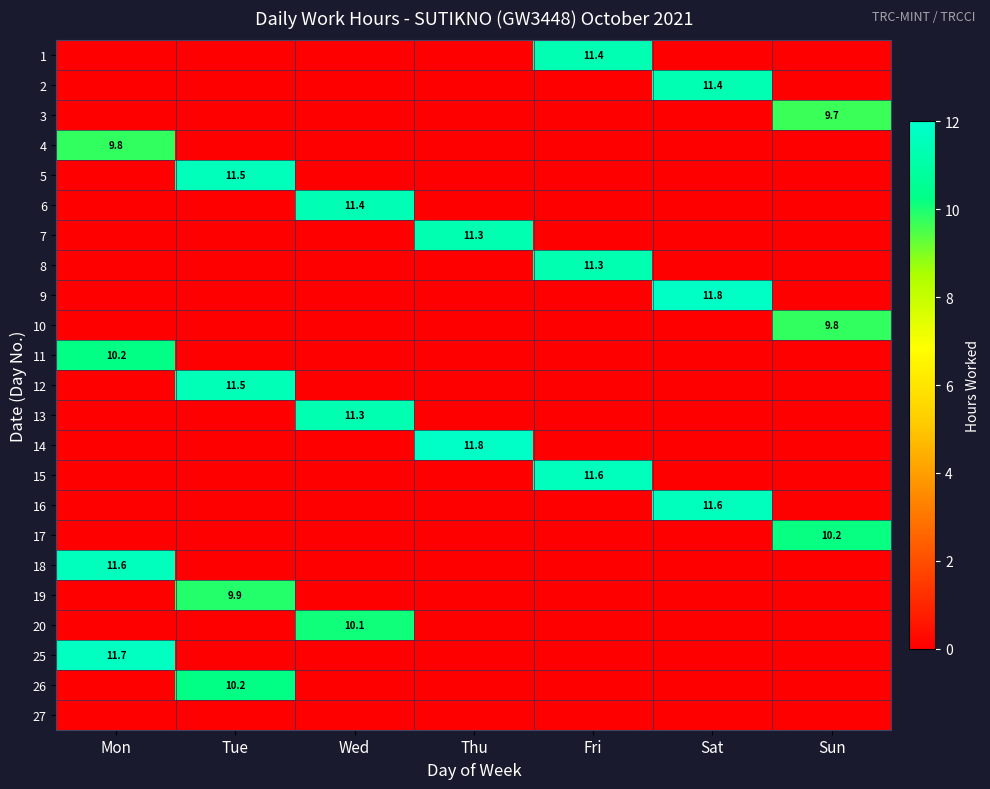

The value of 2 at Sat is 11.4. True or false?

True